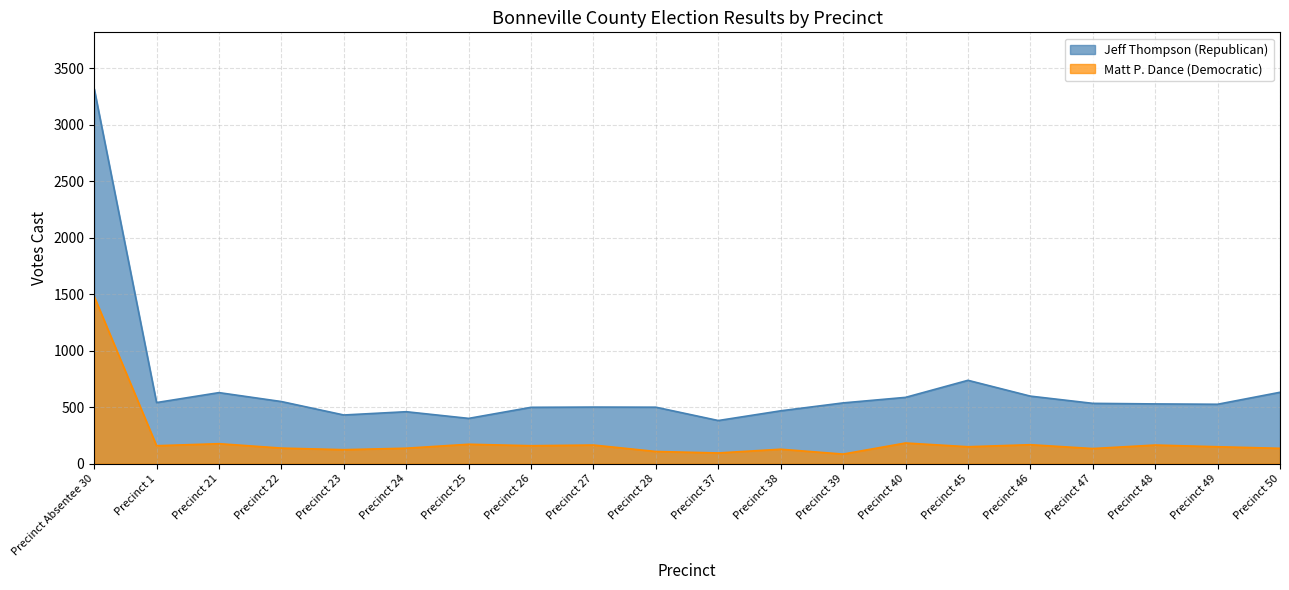

How many values in the Matt P. Dance (Democratic) series are below 149?

9